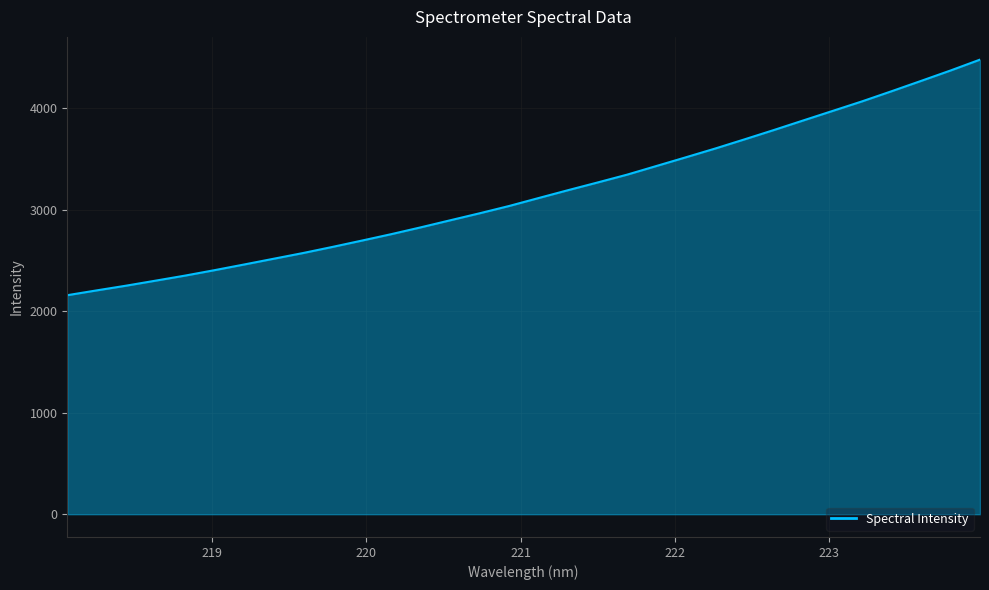

What is the maximum value shown in the chart?

4479.2